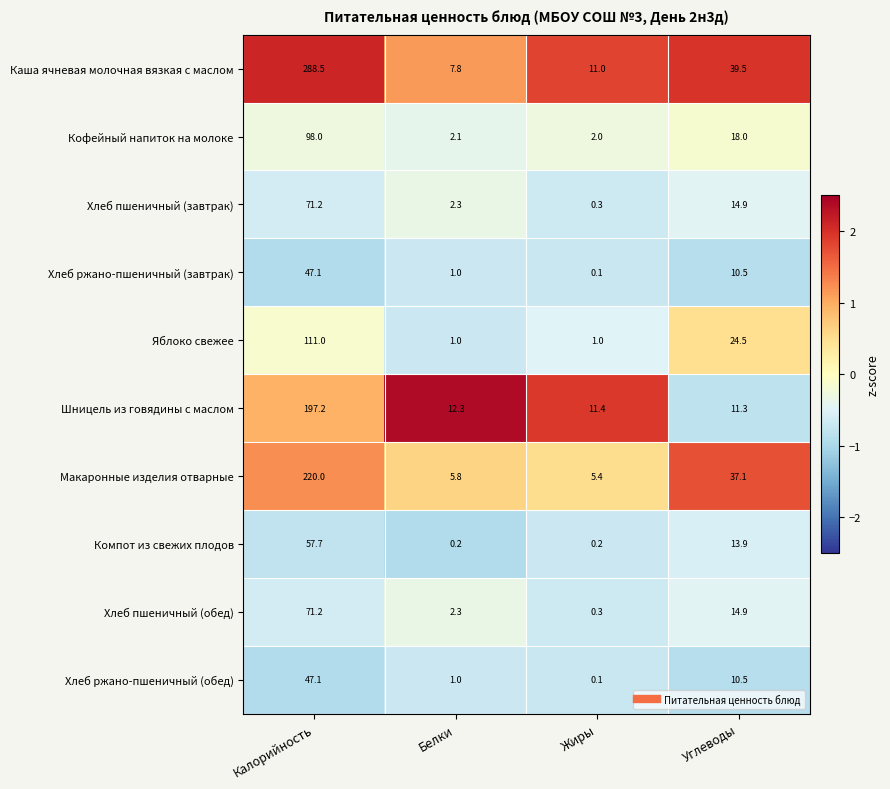

What is the total value across all series at Калорийность?

1209.0